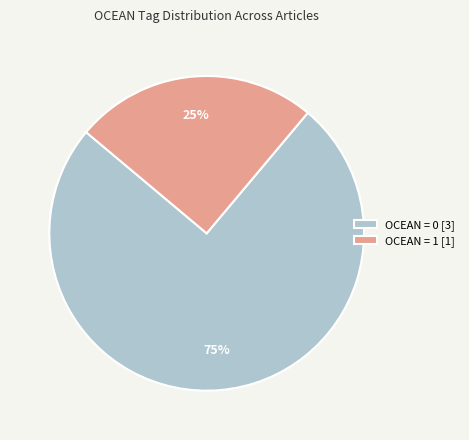

Rank the categories by value from lowest to highest.

OCEAN = 1 [1], OCEAN = 0 [3]